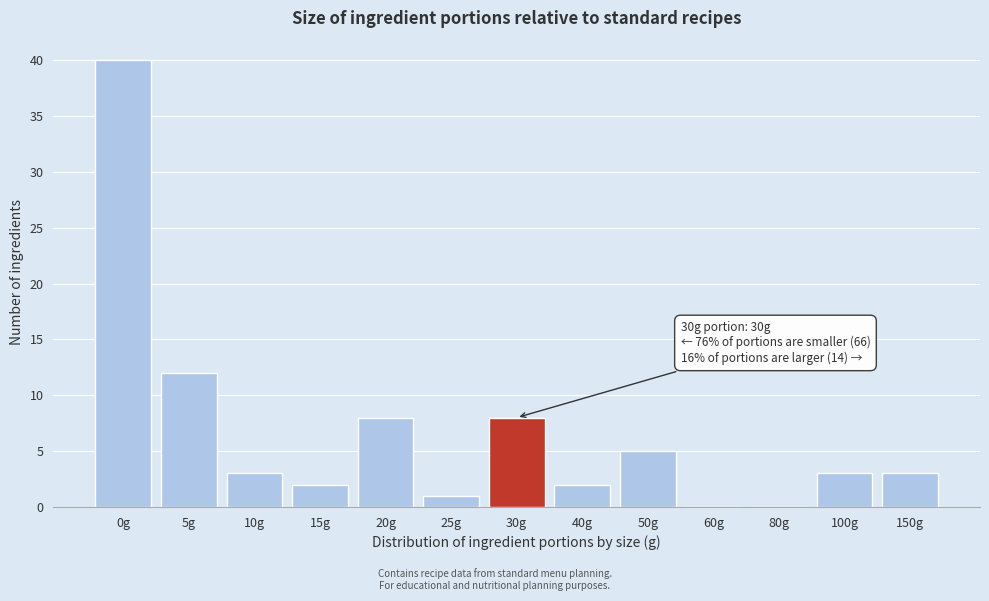

Reading left to right, extract all data points from this chart.

0g=40	5g=12	10g=3	15g=2	20g=8	25g=1	30g=8	40g=2	50g=5	60g=0	80g=0	100g=3	150g=3